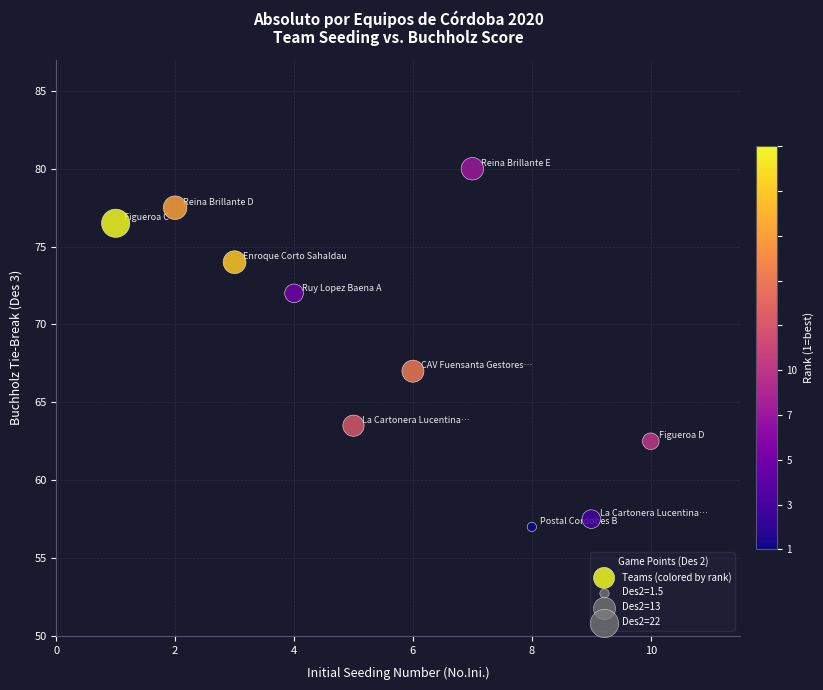

What is the average Y value?

68.8